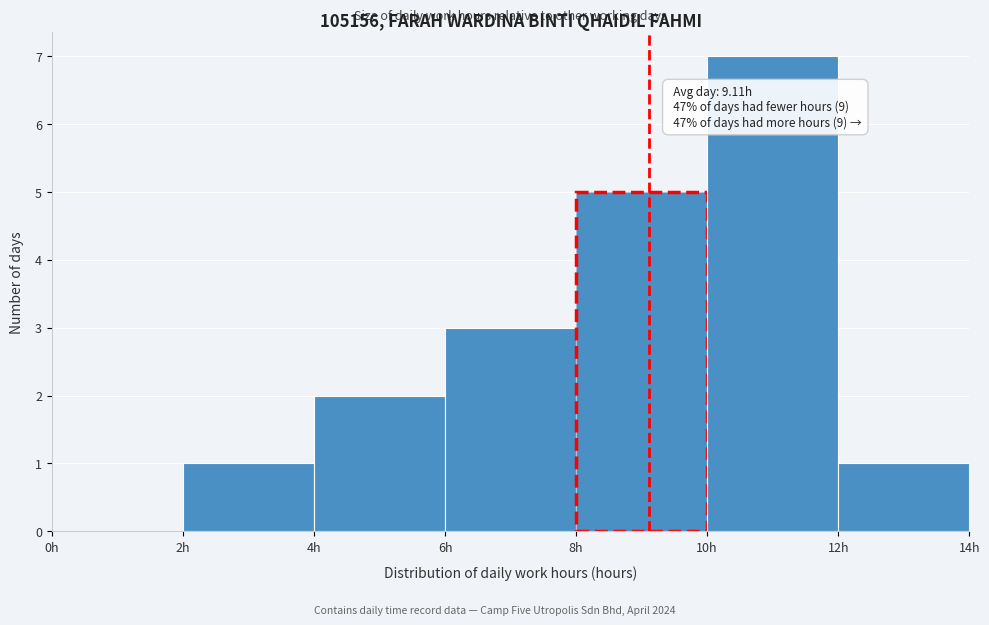

Which range on the x-axis has the tallest bar?

10 to 12